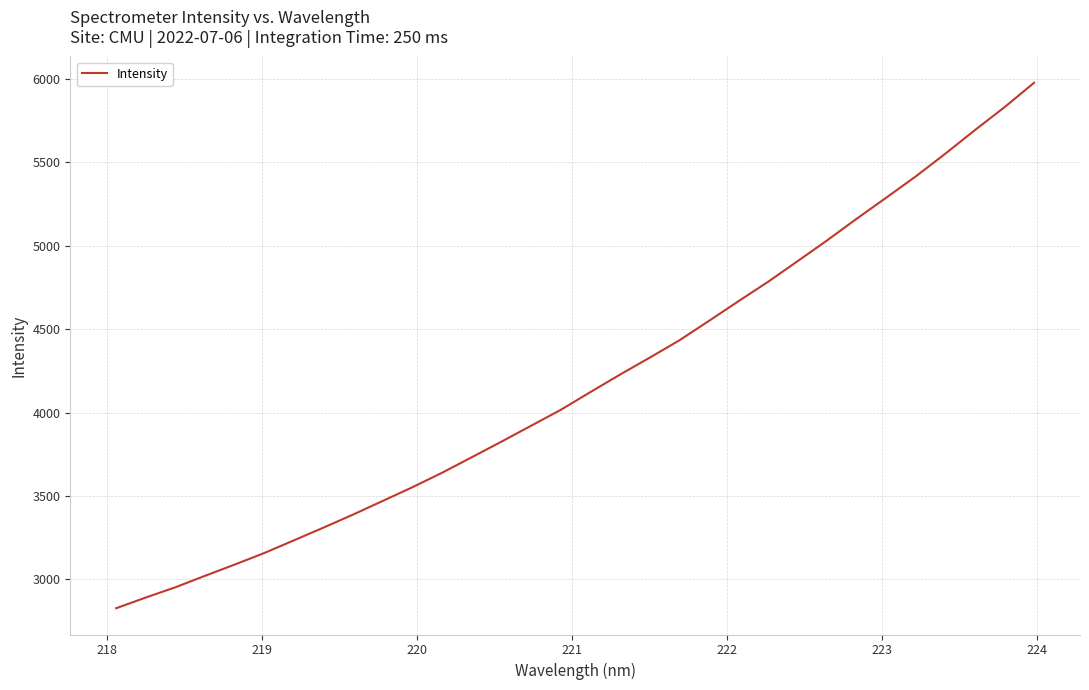

What is the greatest value displayed?

5977.2